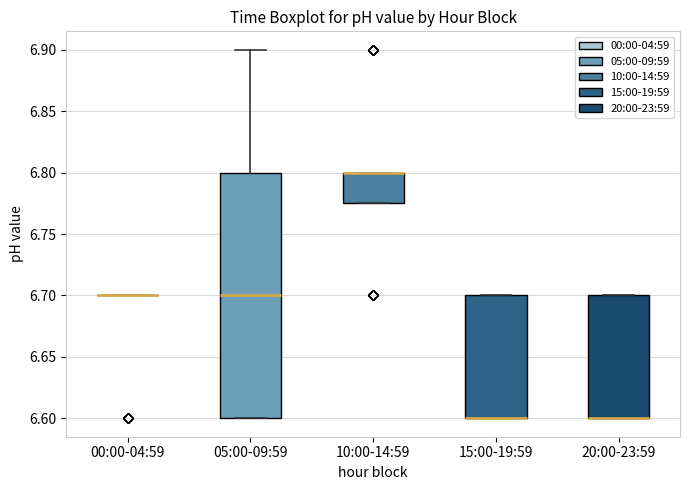

Comparing the boxes themselves (not the whiskers), which one is the tallest?

05:00-09:59